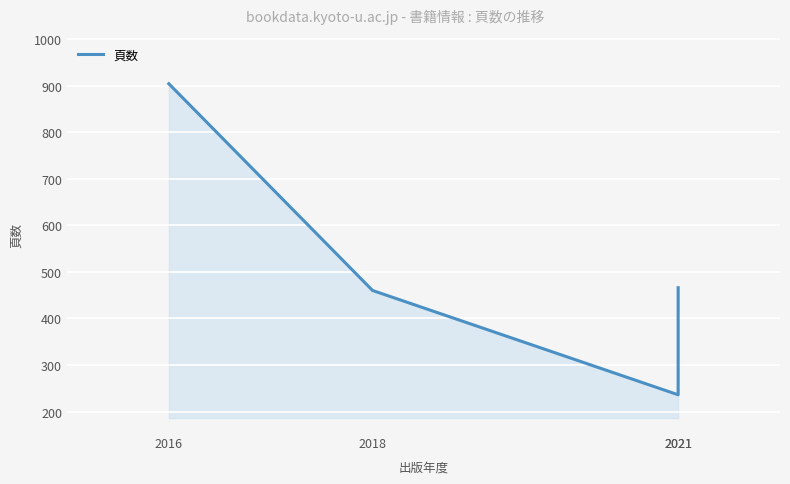

Approximately how many times larger is the value at 2021 compared to 2018?

1.0